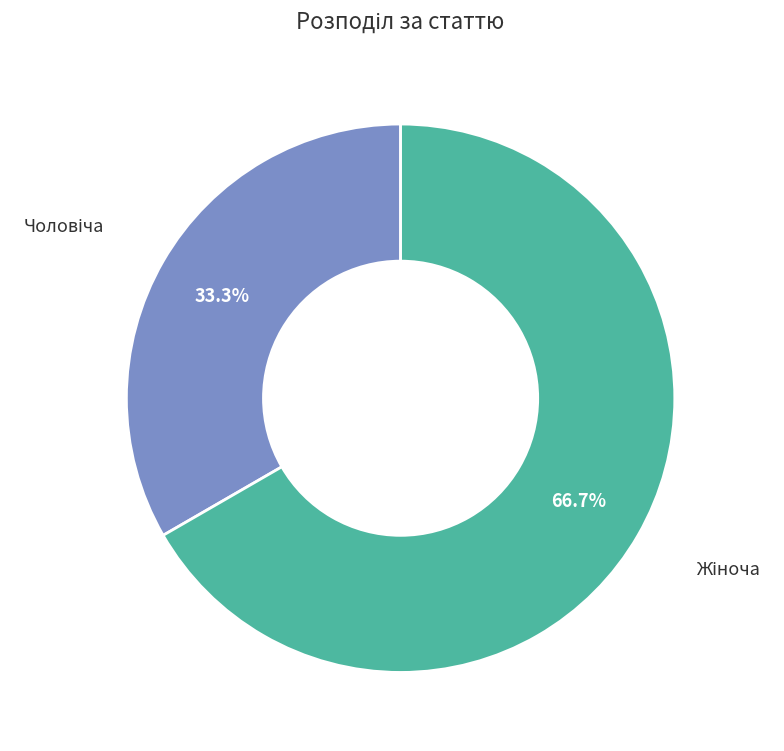

Does any single category account for the majority?

Yes